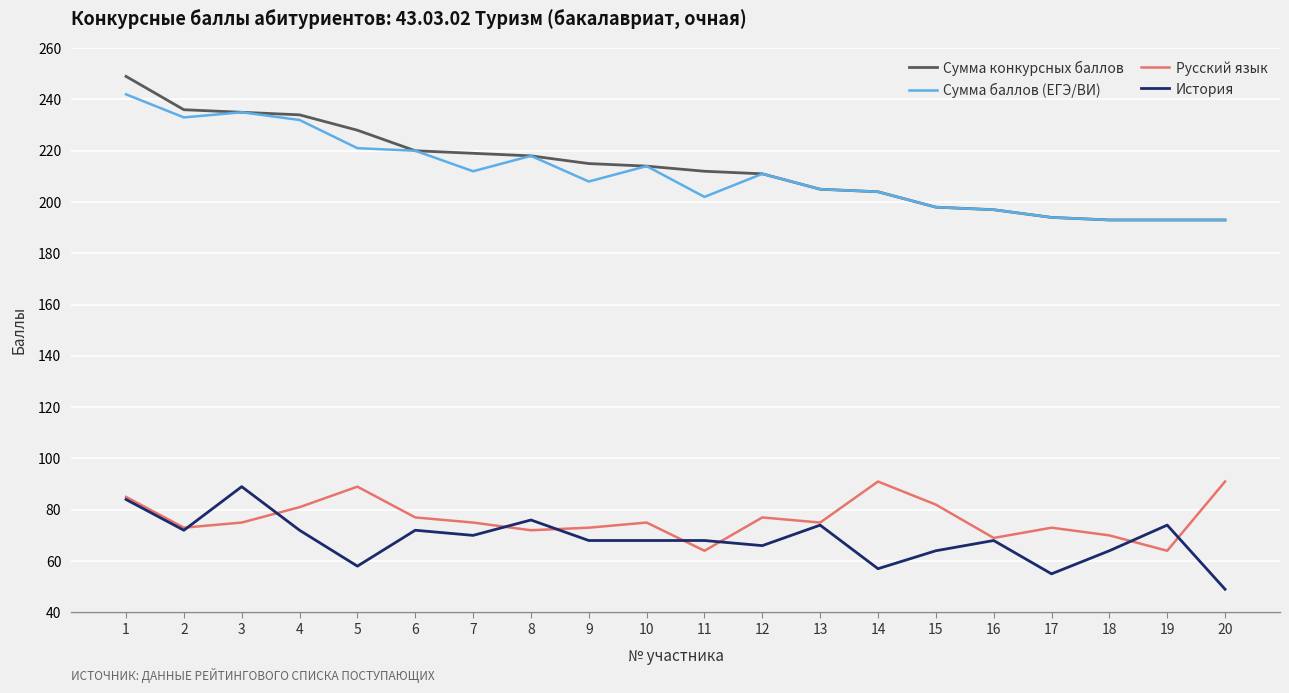

What is the difference between the highest and lowest values at 17?

139